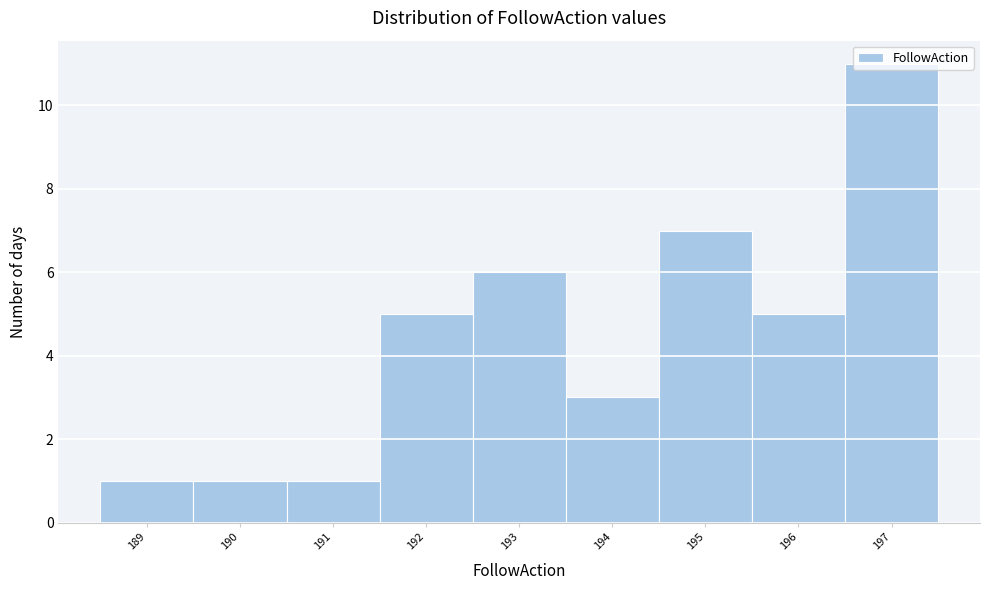

Over which range of the x-axis is the bar tallest?

196.5 to 197.5